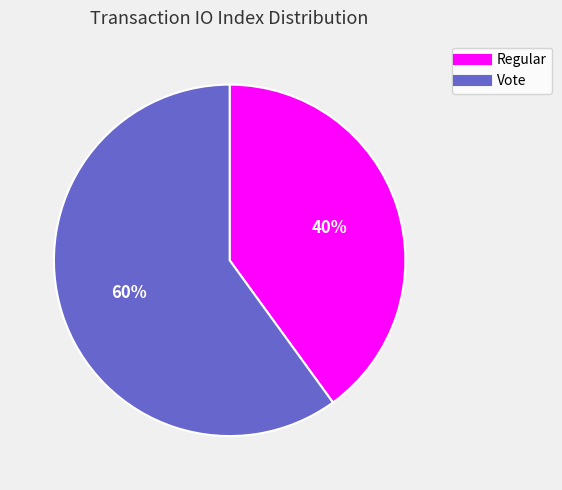

Rank the categories by value from highest to lowest.

Vote, Regular